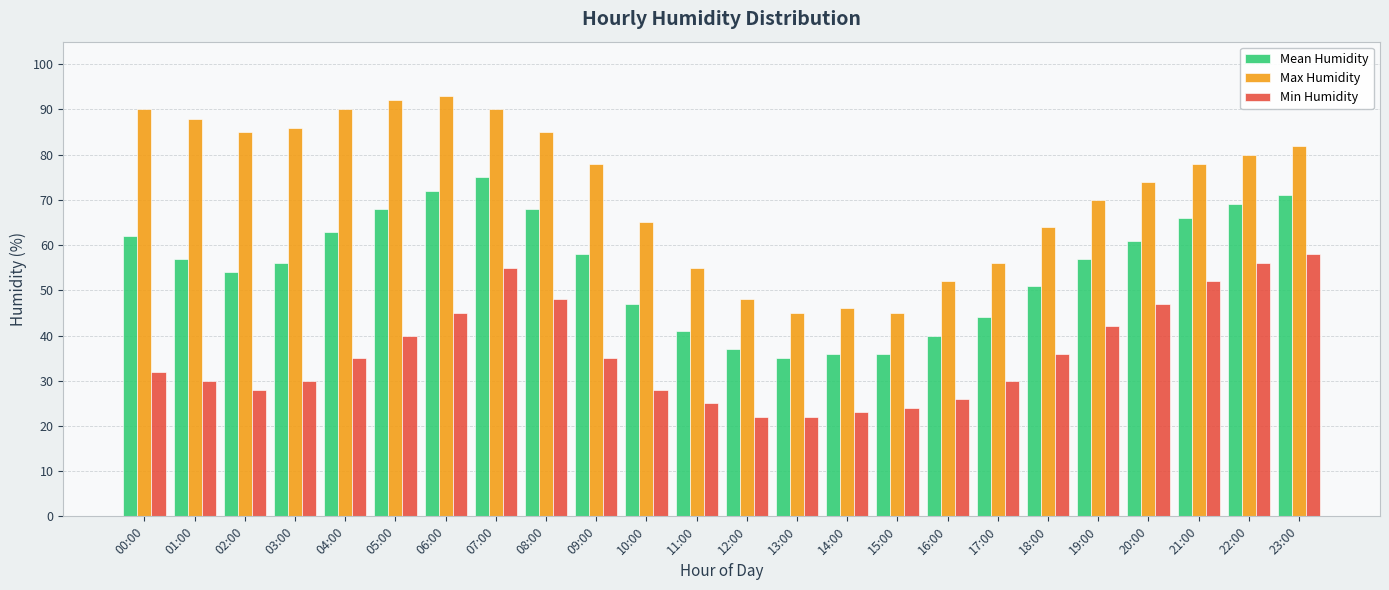

Read the Mean Humidity value at 06:00.

72